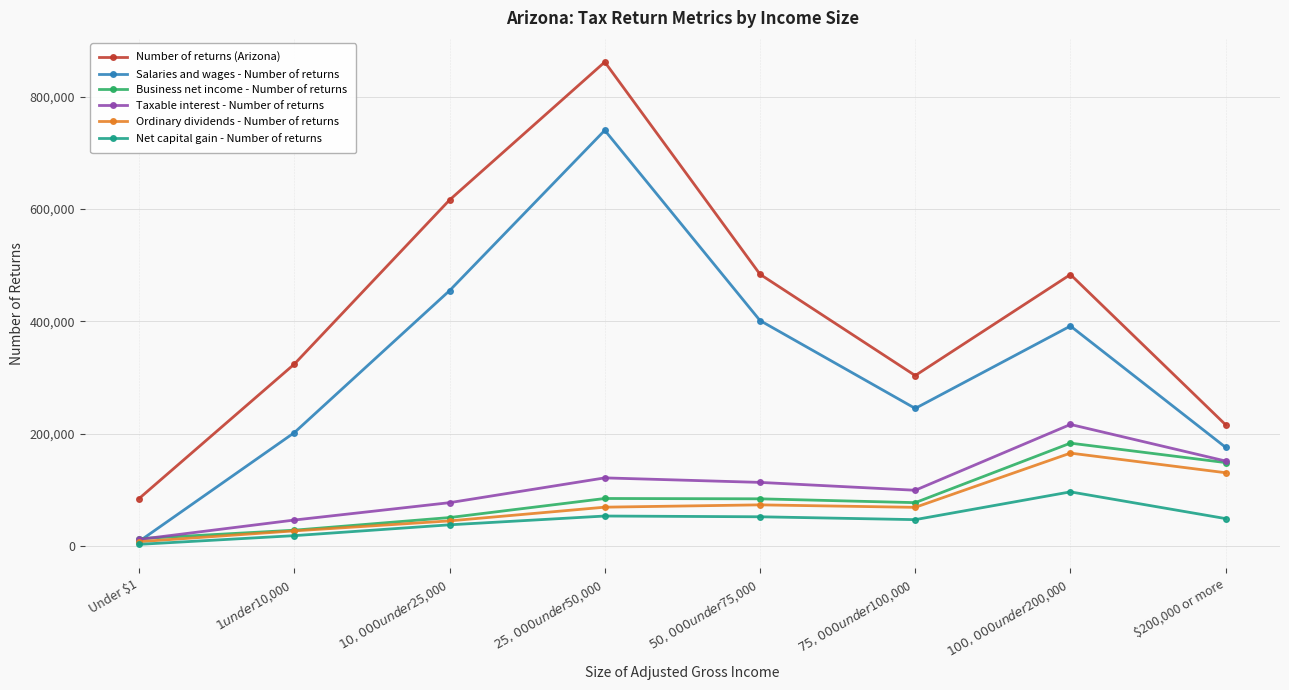

The Net capital gain - Number of returns series shows 66487 at $10,000 under $25,000. True or false?

False